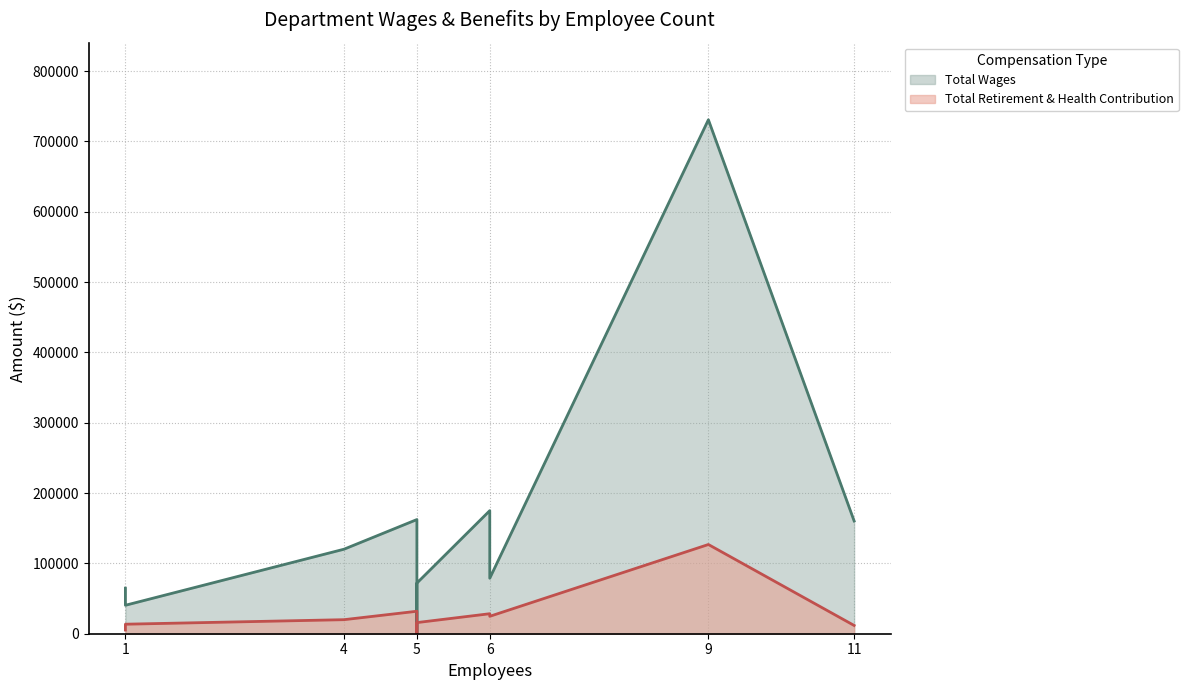

Reading left to right, what are all the values shown in this chart?

Total Wages: Administration=730835	Wellness & Caregiver Center=175006	Health, Community, Facilities=162339	Adult Day Program=160322	Care Transitions=120184	Transportation=78900	Senior Lunch Program=72010	Support Services=64831	Lifeline=40454	Elected Board=0
Total Retirement & Health Contribution: Administration=126868	Wellness & Caregiver Center=28445	Health, Community, Facilities=31944	Adult Day Program=11744	Care Transitions=19974	Transportation=24763	Senior Lunch Program=15836	Support Services=5278	Lifeline=13531	Elected Board=0